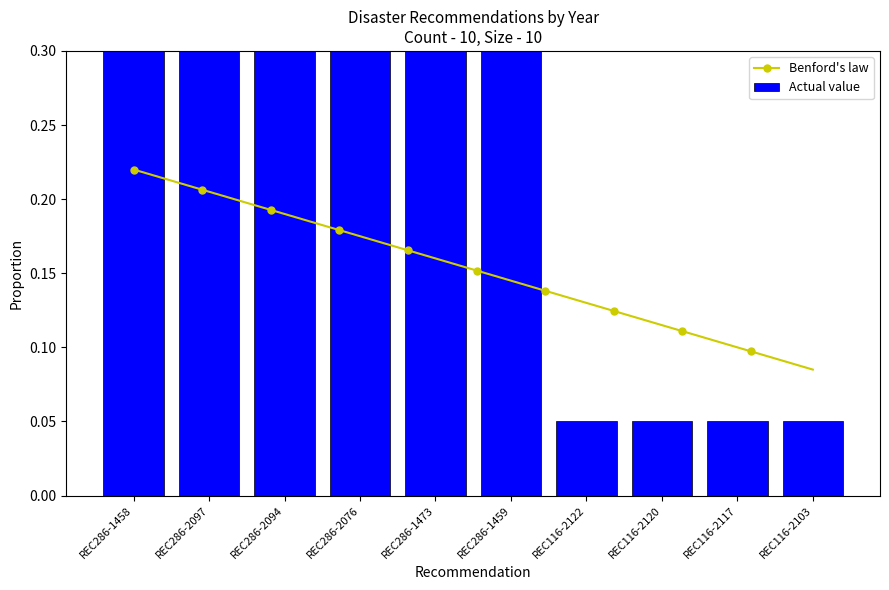

How many Benford's law values are between 0 and 1?

100